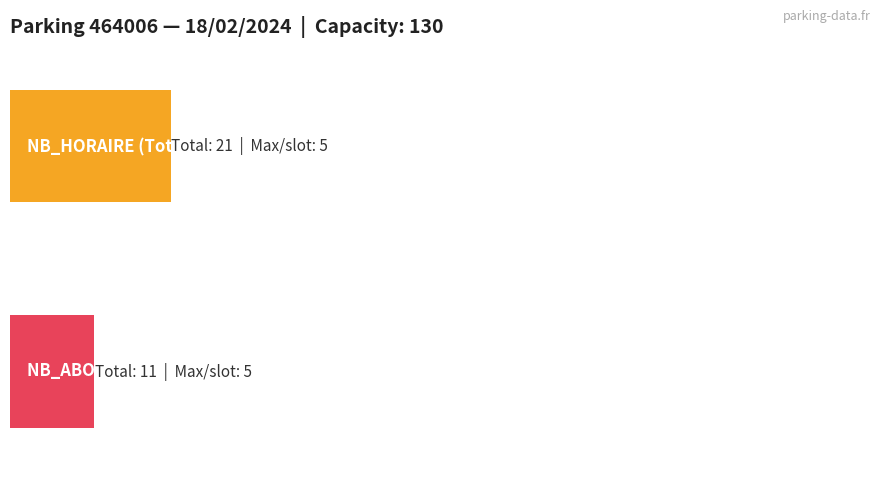

Reading left to right, extract all data points from this chart.

NB_HORAIRE: 2=0	3=0	4=0	5=0	6=0	7=0	8=0	9=0	10=0	11=3	12=3	13=5	14=5	15=2	16=2	17=1	18=0	19=0	20=0	21=0	22=0	23=0
NB_ABONNE: 2=0	3=0	4=0	5=0	6=0	7=0	8=0	9=0	10=0	11=3	12=2	13=2	14=2	15=2	16=0	17=0	18=0	19=0	20=0	21=0	22=0	23=0